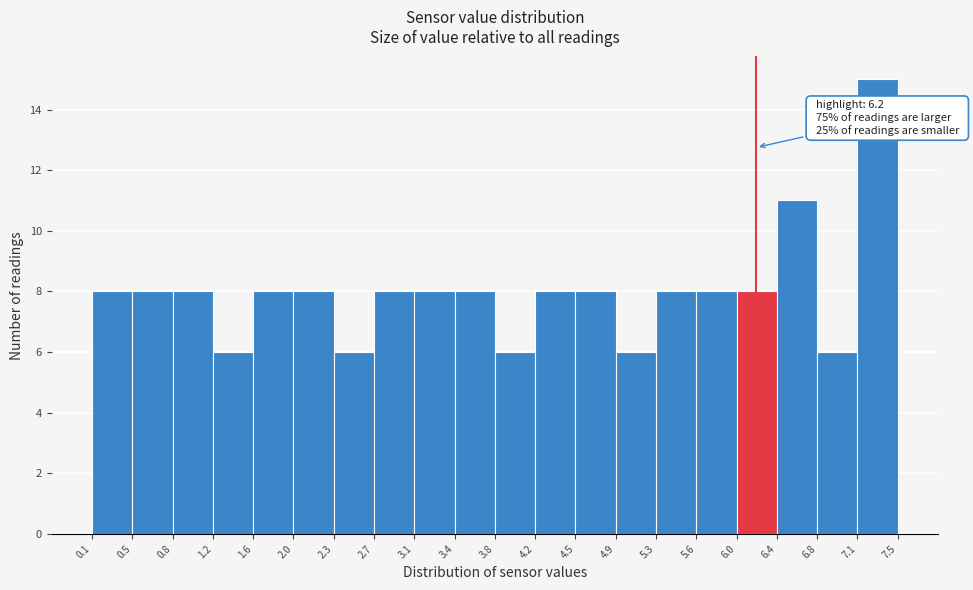

Which range on the x-axis has the tallest bar?

7.1 to 7.5